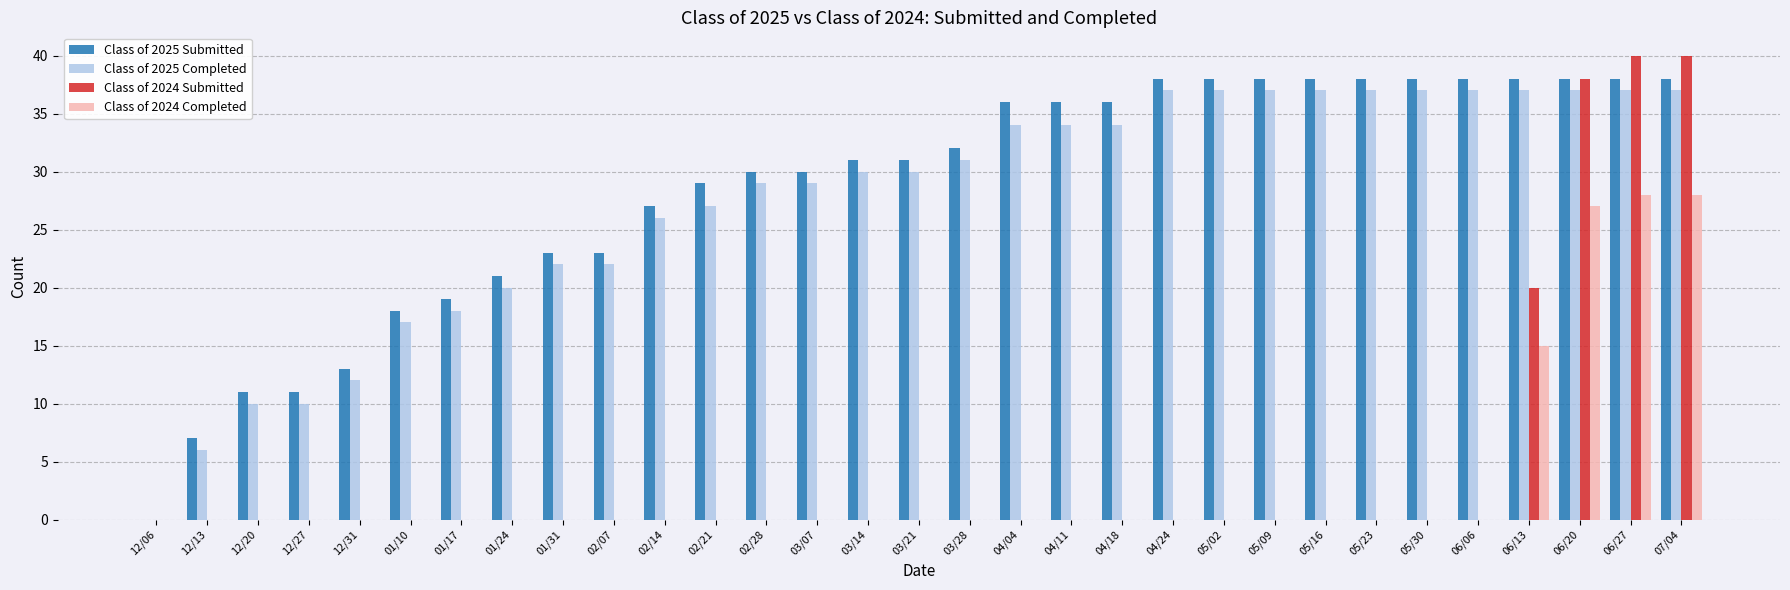

What is the sum of all Class of 2025 Submitted values?

882